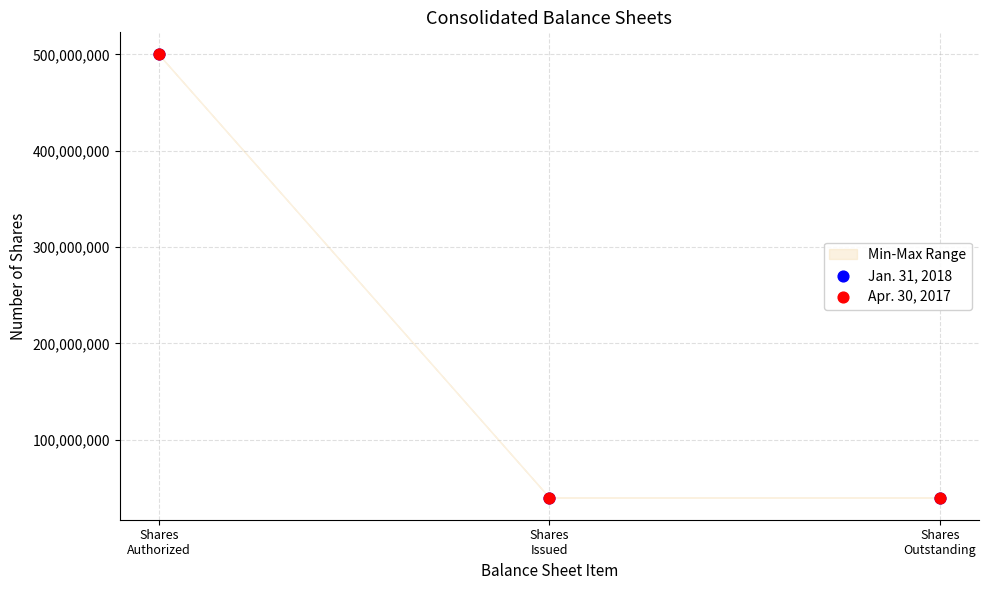

Which series has the largest Y range (max minus min)?

Jan. 31, 2018